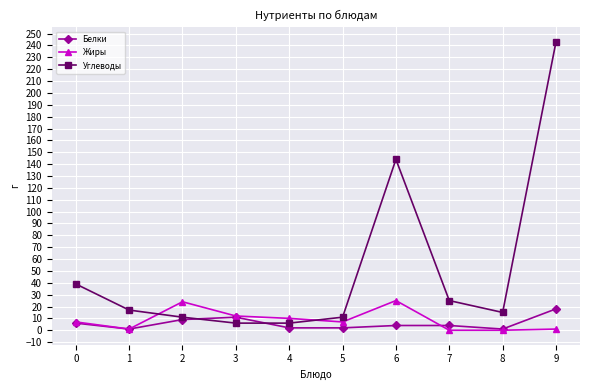

Which series ends up on top after the final intersection of Жиры and Белки?

Белки